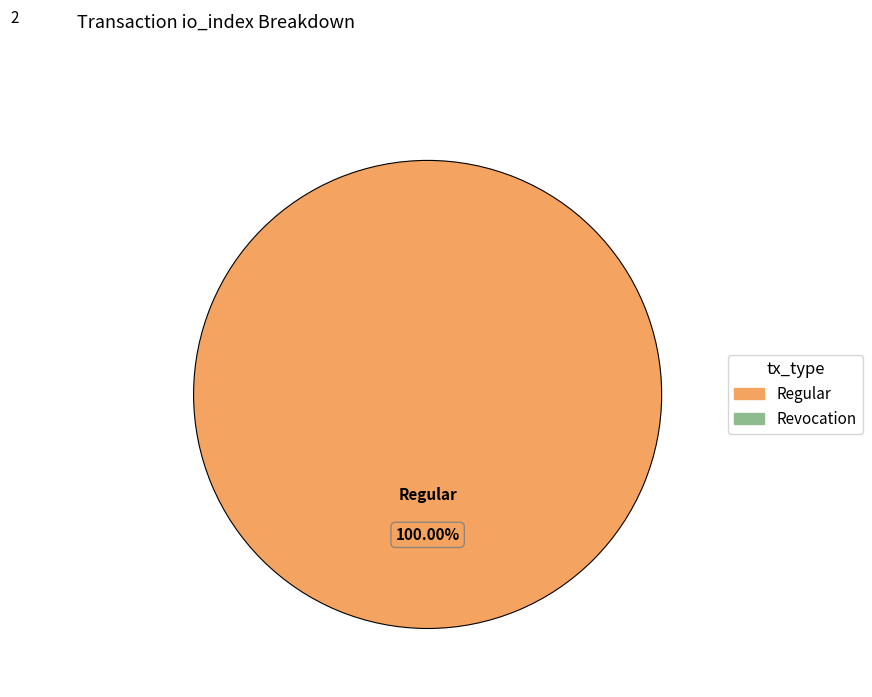

Is there any slice that represents more than half of the pie?

Yes